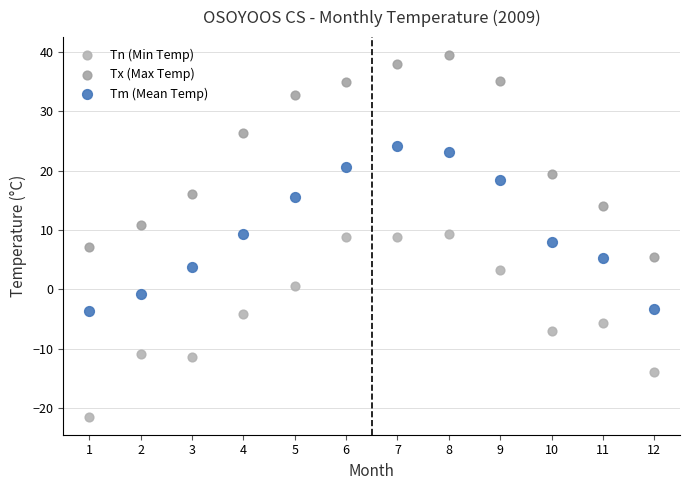

Which series has the widest spread of Y values?

Tx (Max Temp)